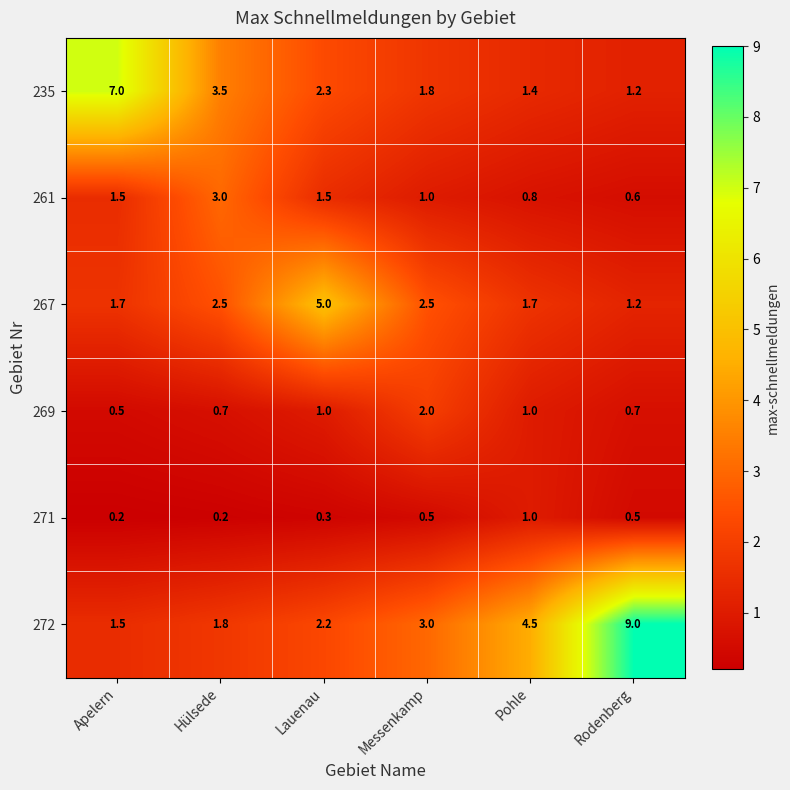

How many data points in 235 are above 2?

3